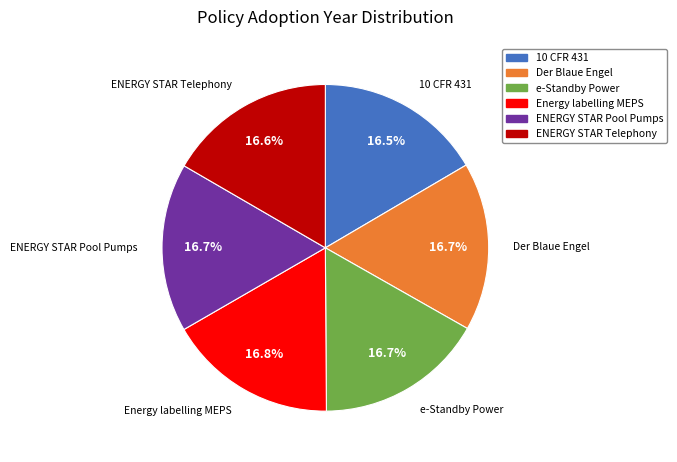

Approximately how many times larger is the value at 10 CFR 431 compared to ENERGY STAR Pool Pumps?

1.0